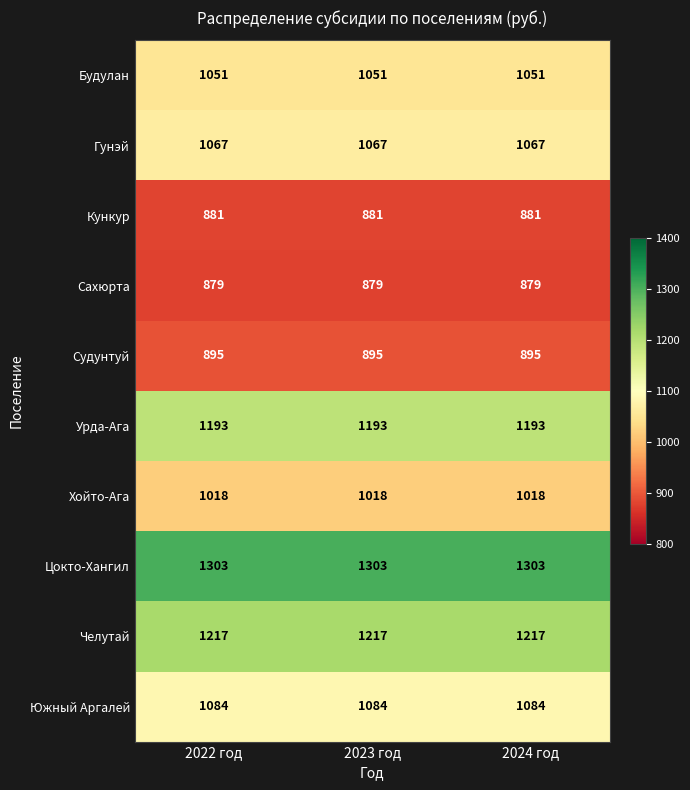

What is the maximum value shown in the chart?

1303